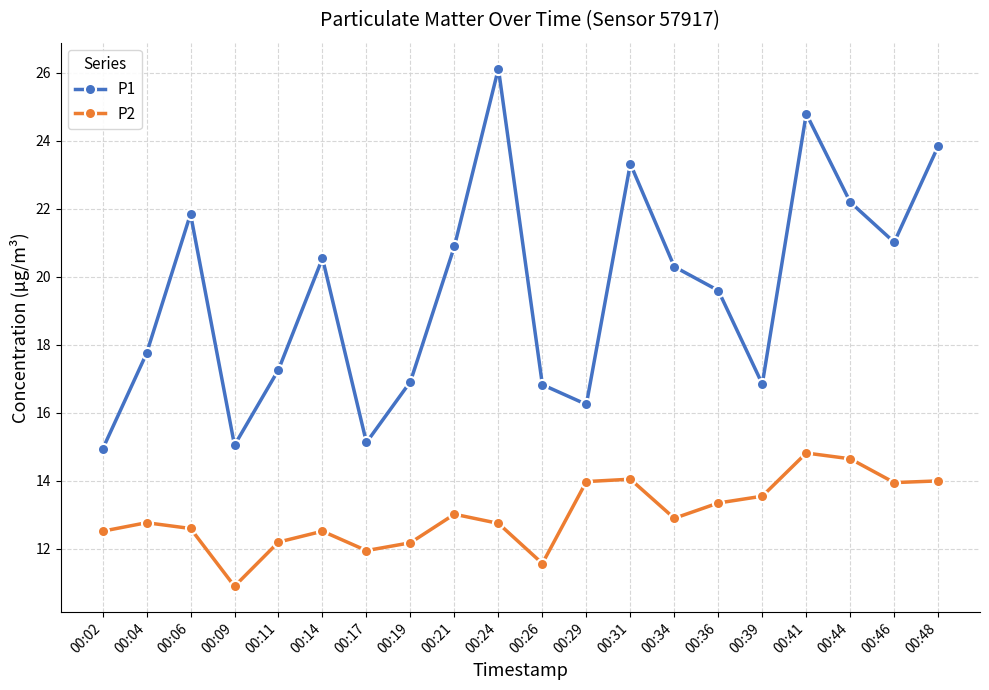

How many values in the P1 series are below 20?

10